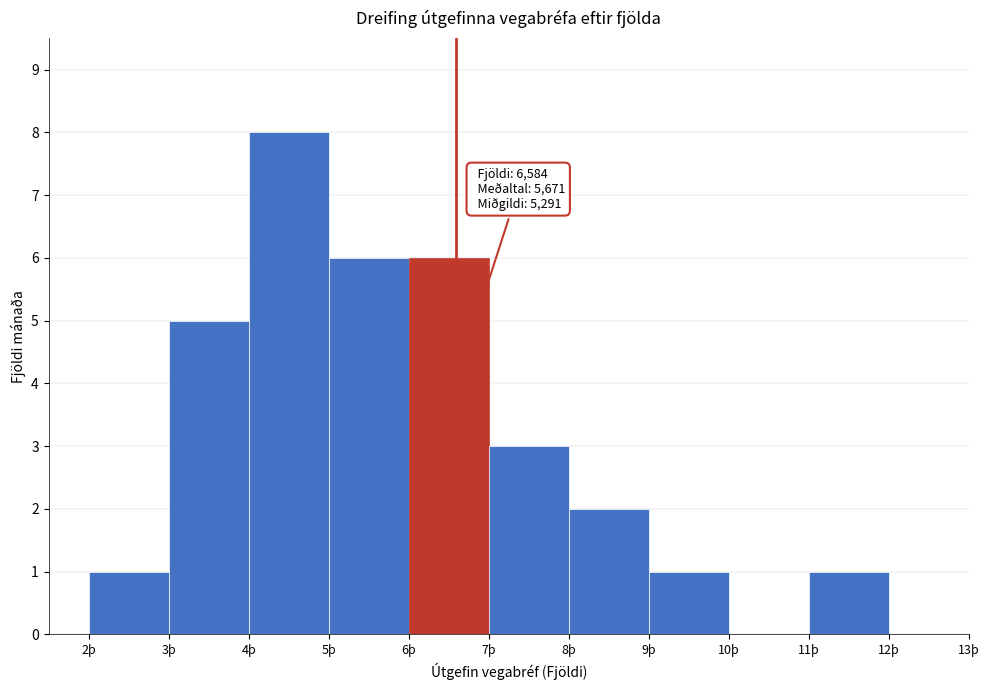

Reading left to right, extract all data points from this chart.

2þ=1	3þ=5	4þ=8	5þ=6	6þ=6	7þ=3	8þ=2	9þ=1	10þ=0	11þ=1	12þ=0